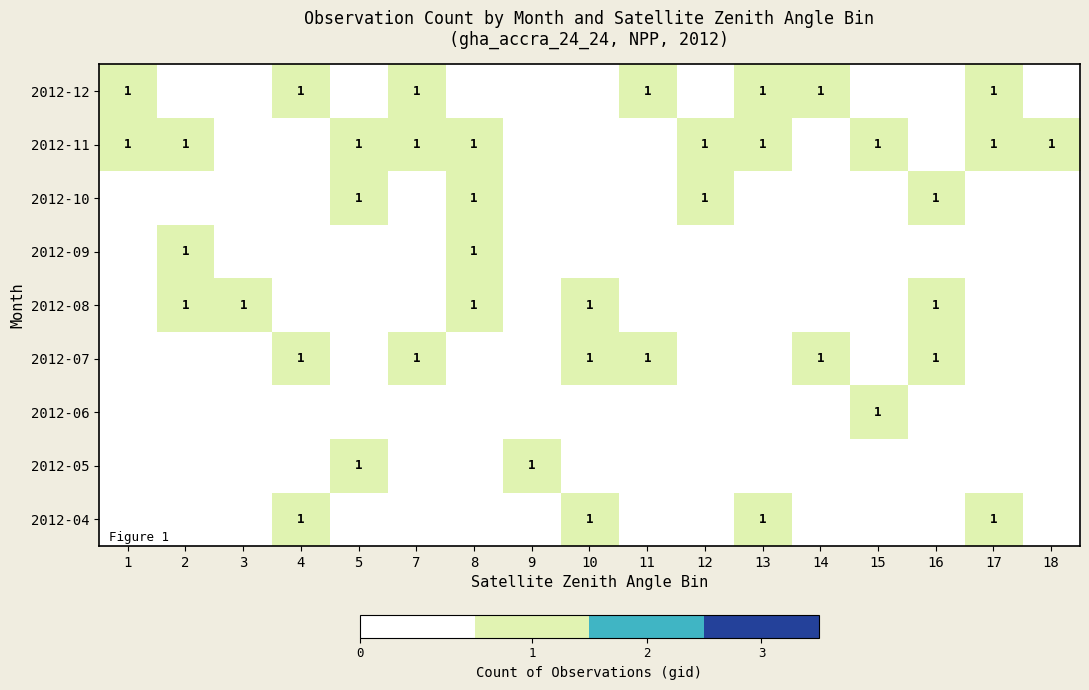

Which label corresponds to the largest value in the chart?

4